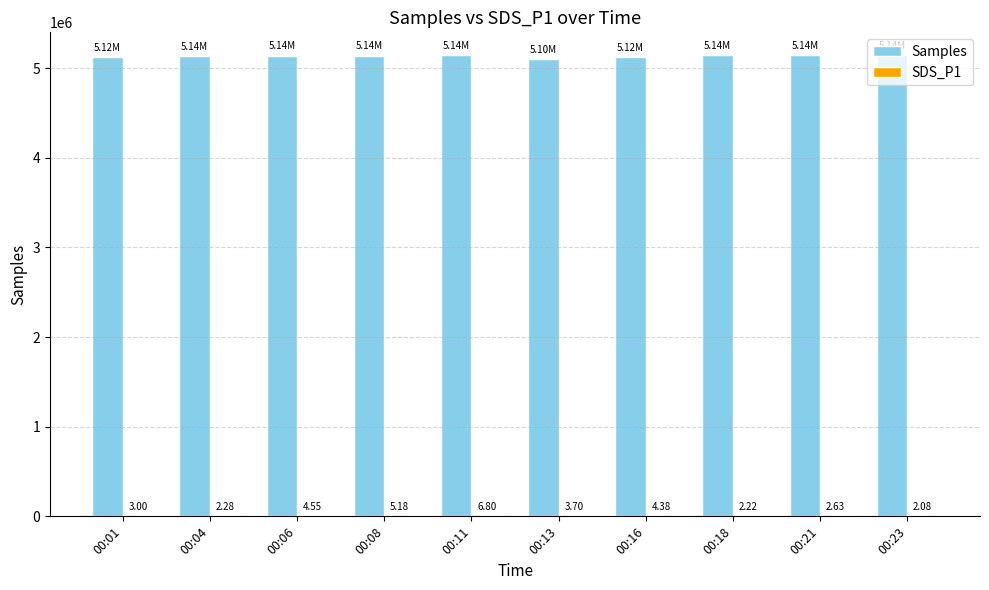

Is it true that Samples equals 7896632.3 at 00:08?

False